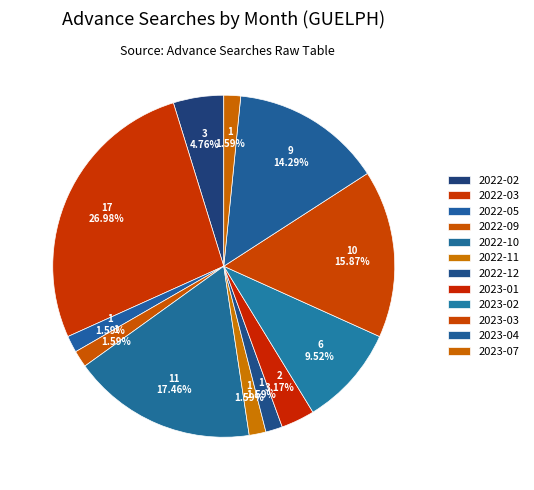

What percentage do 2022-09 and 2022-05 together represent?

3.2%